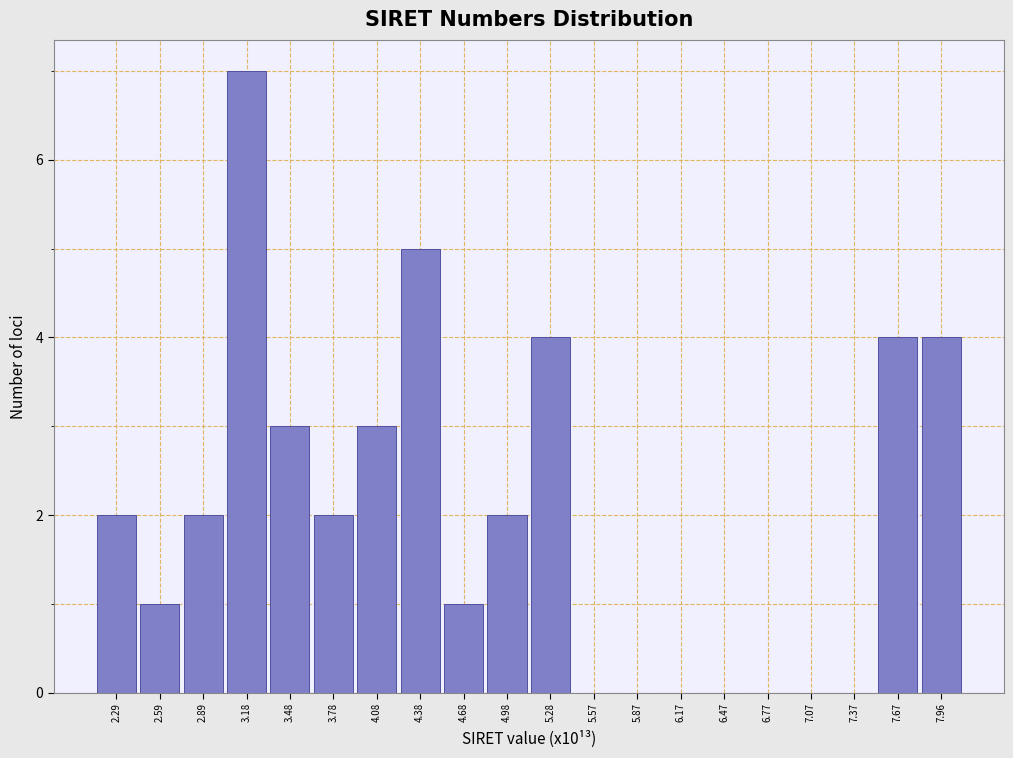

Reading right to left, extract all data points from this chart.

7.96=4	7.67=4	7.37=0	7.07=0	6.77=0	6.47=0	6.17=0	5.87=0	5.57=0	5.28=4	4.98=2	4.68=1	4.38=5	4.08=3	3.78=2	3.48=3	3.18=7	2.89=2	2.59=1	2.29=2